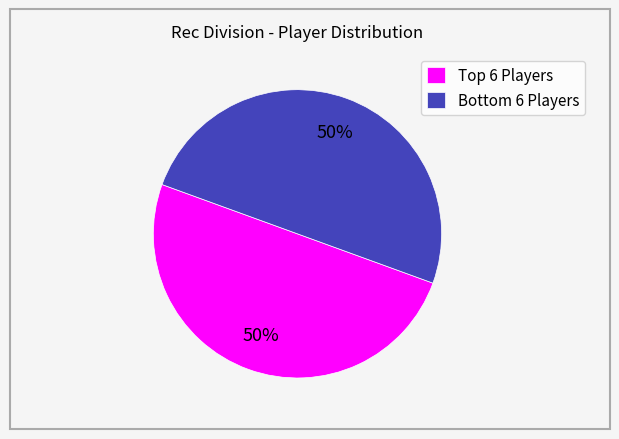

To the nearest percent, what is the average slice percentage?

50%